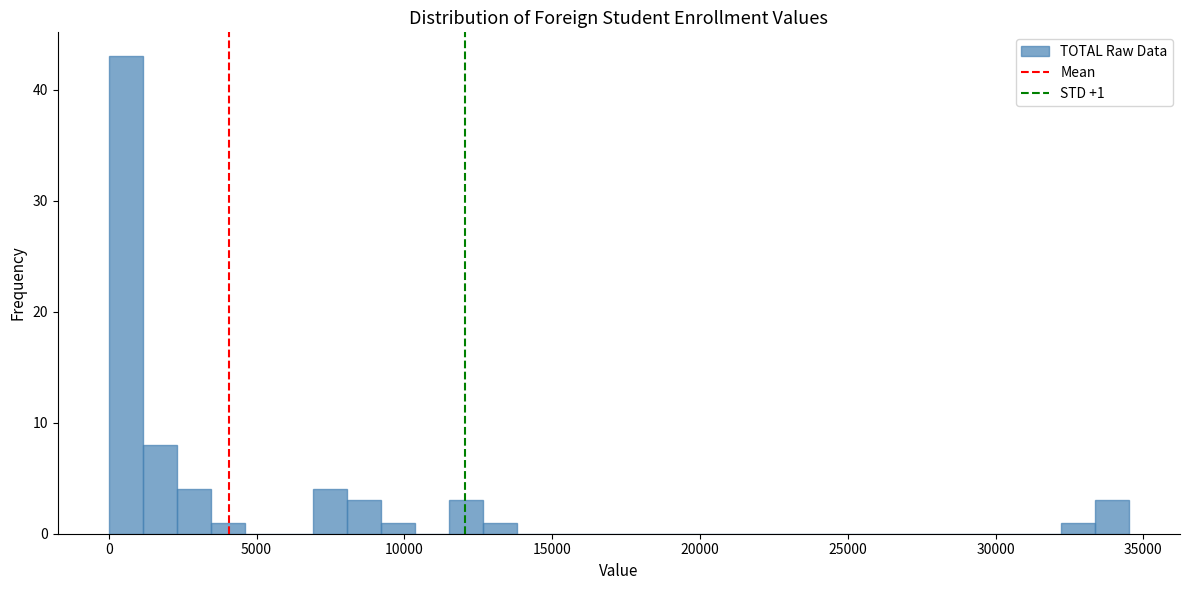

Around what value on the x-axis is the tallest bar? Give the approximate position of its centre, as read against the axis.

500